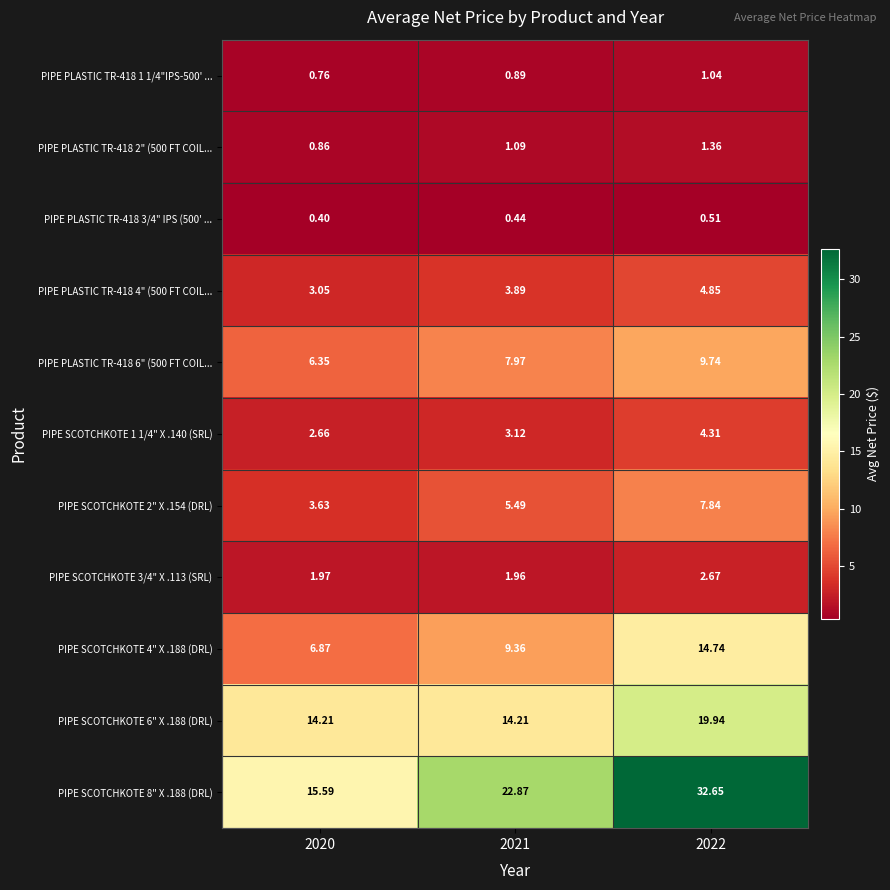

Is the value of PIPE SCOTCHKOTE 2" X .154 (DRL) at 2021 greater than the value of PIPE SCOTCHKOTE 6" X .188 (DRL) at 2022?

No